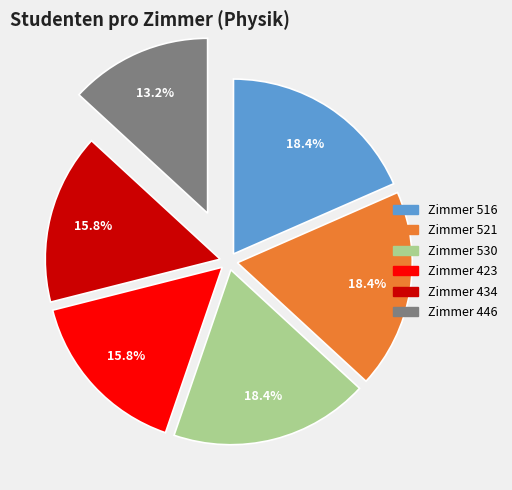

Count the number of slices in the pie.

6